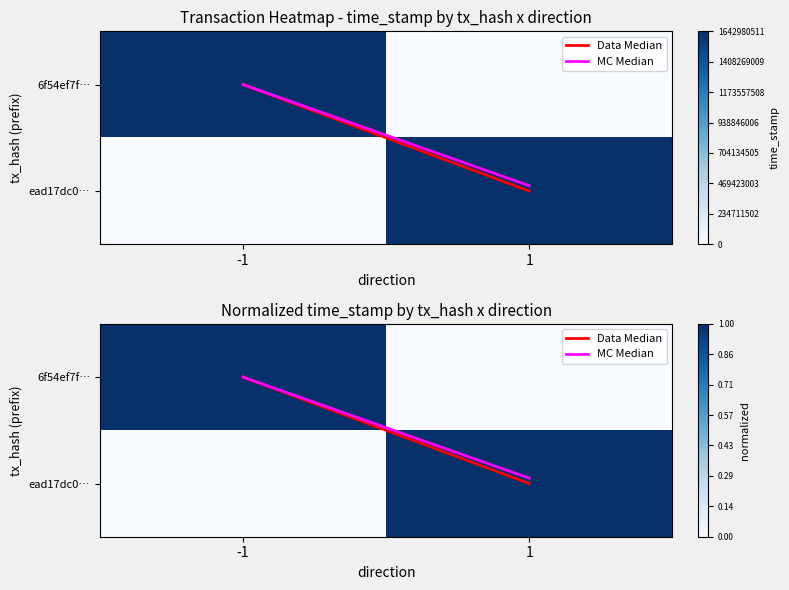

At which category is the sum across all series the highest?

1